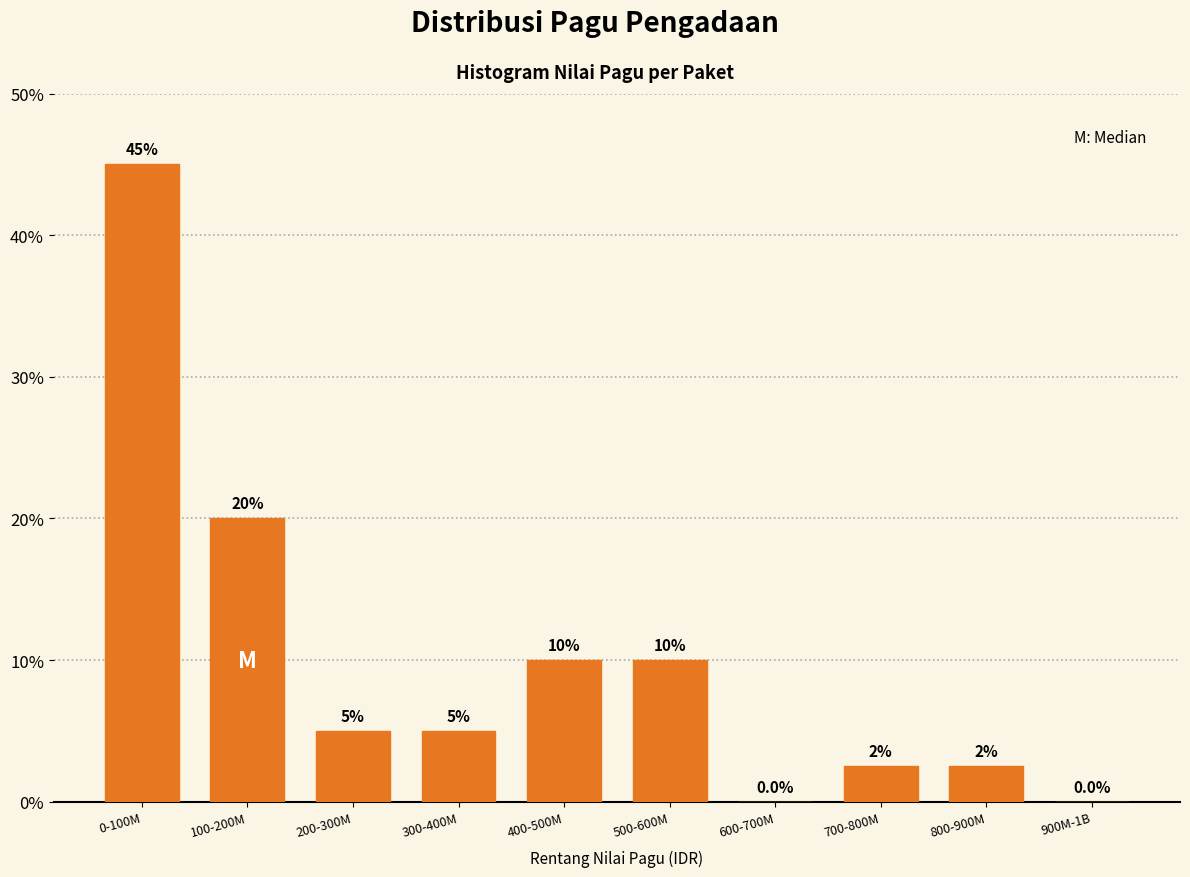

Are the bars horizontal?

No